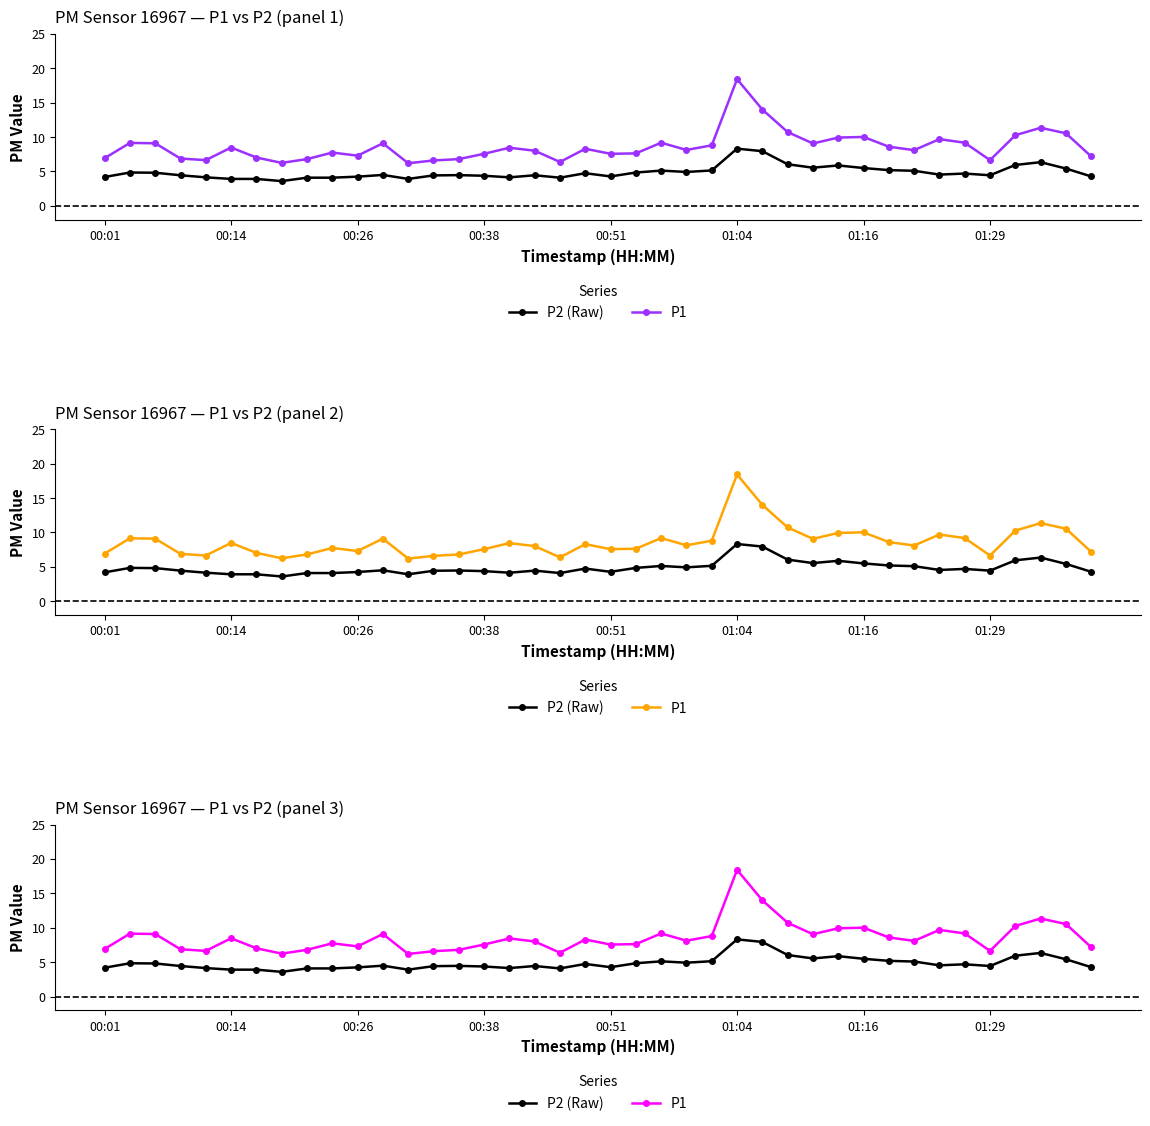

What is the difference between the maximum and minimum values in the P1 series?

12.2